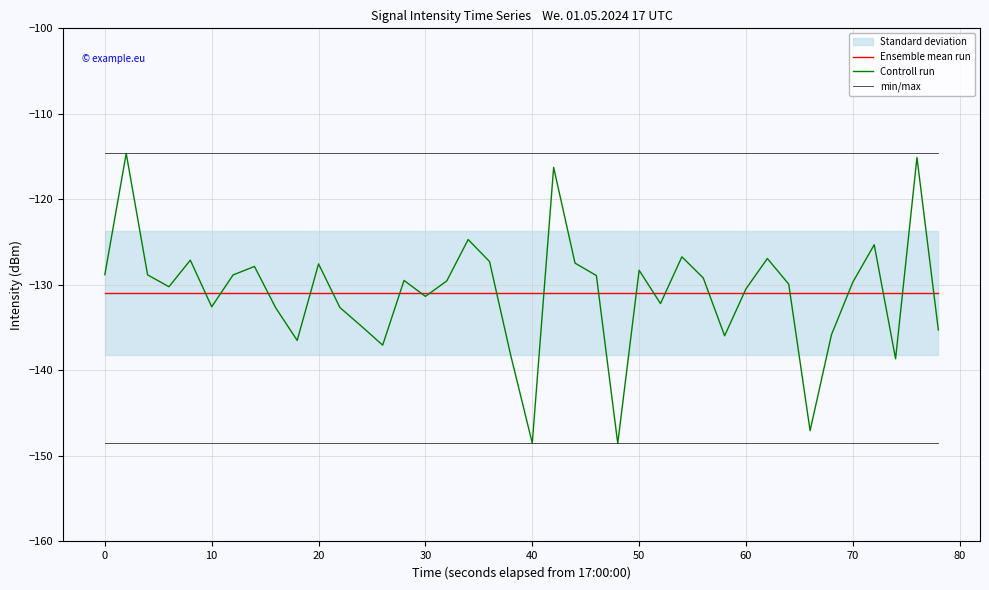

In Controll run, how many points are lower than both neighbors (excluding endpoints)?

11